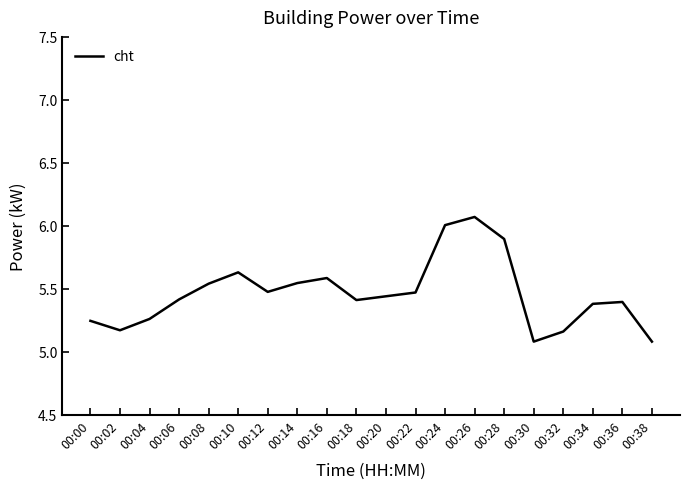

What is the difference between the values at 00:14 and 00:26?

0.5